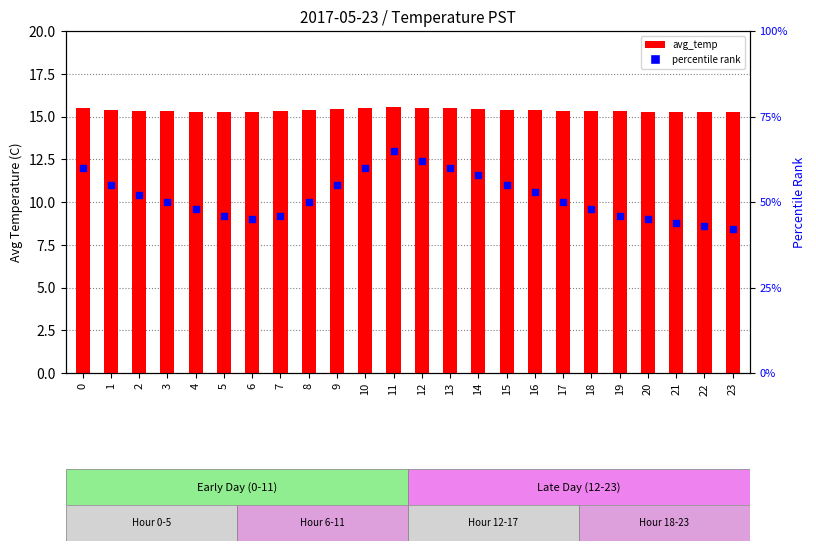

At which category is the sum across all series the highest?

11